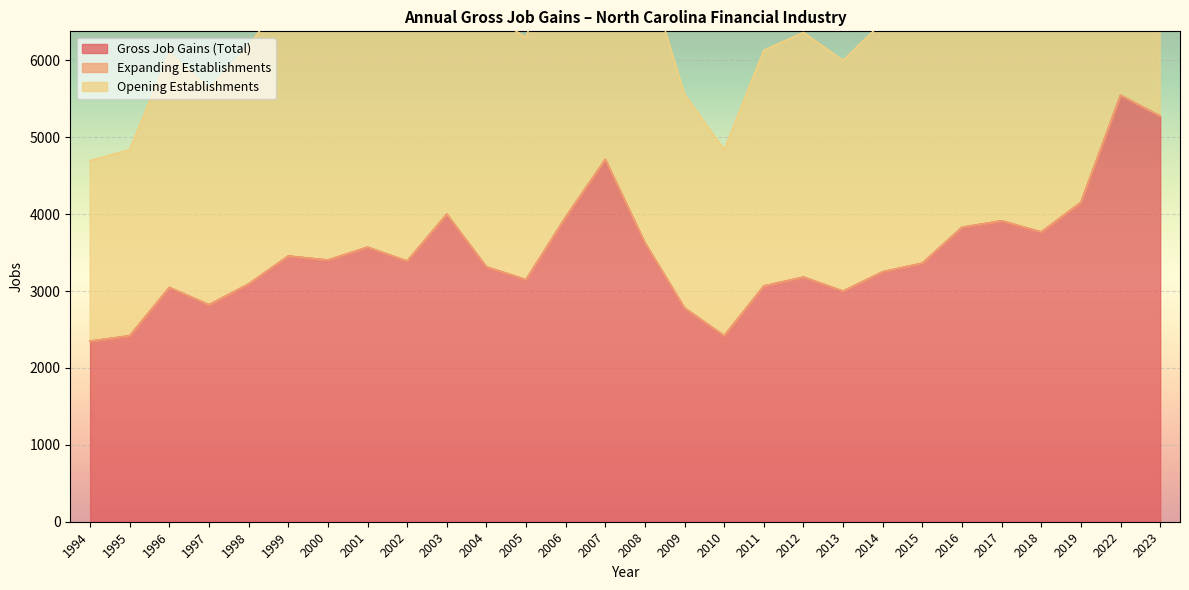

What is the maximum value shown in the chart?

5547